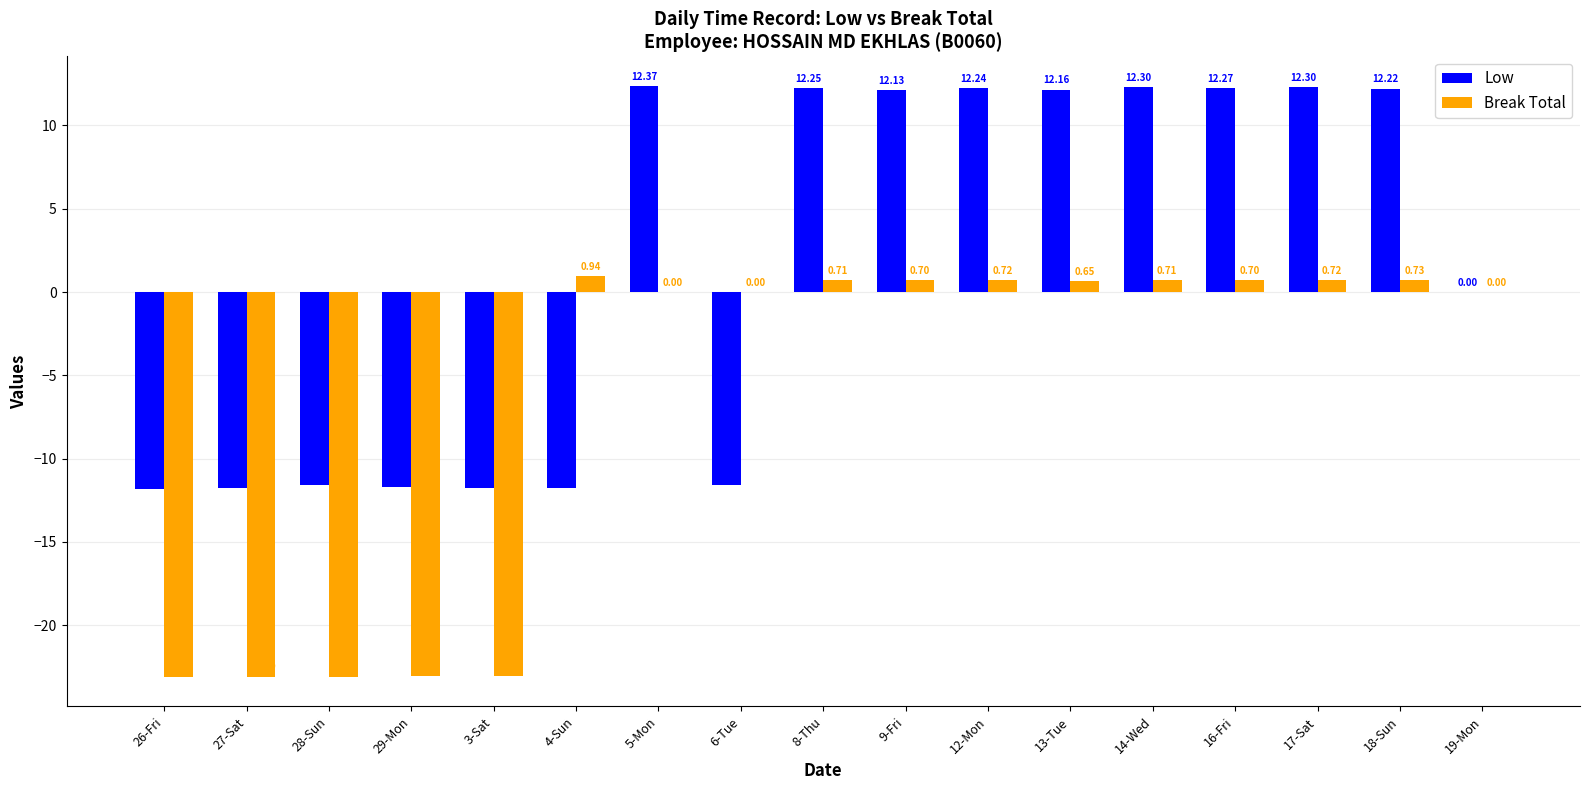

Count the number of categories in the chart.

17